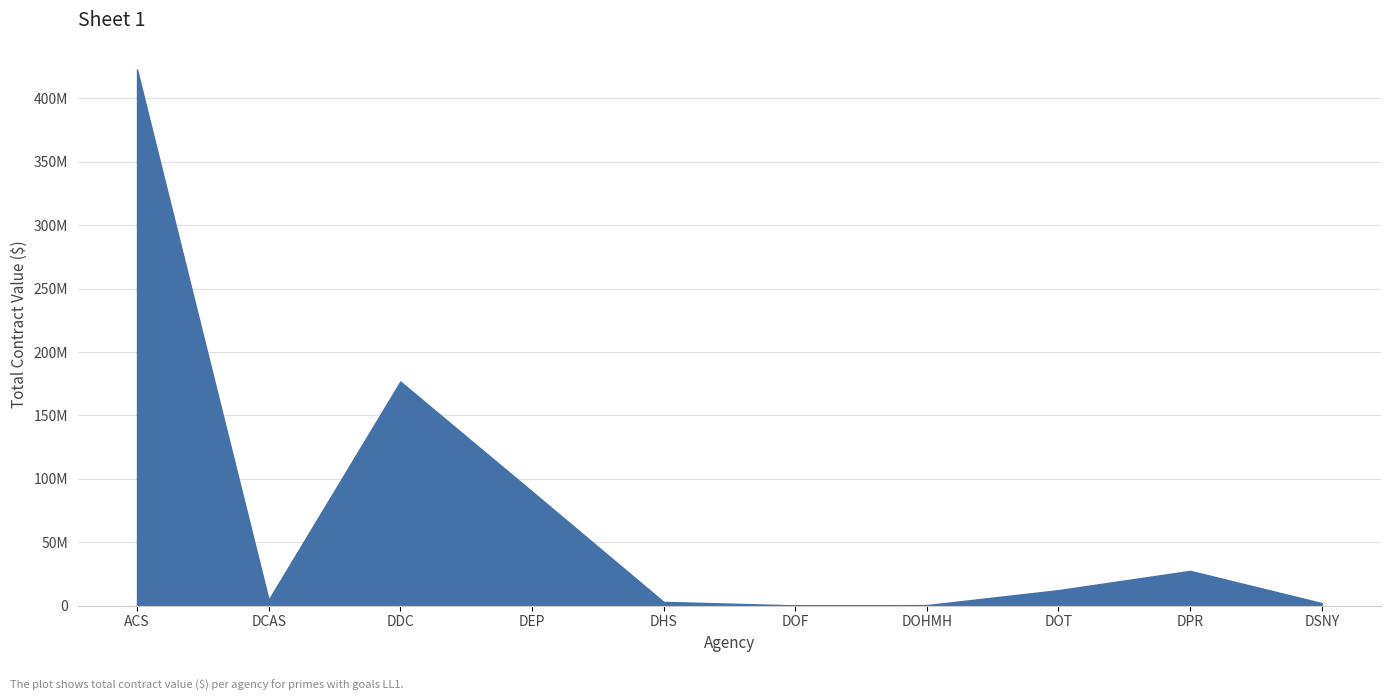

Does the chart have visible grid lines?

Yes